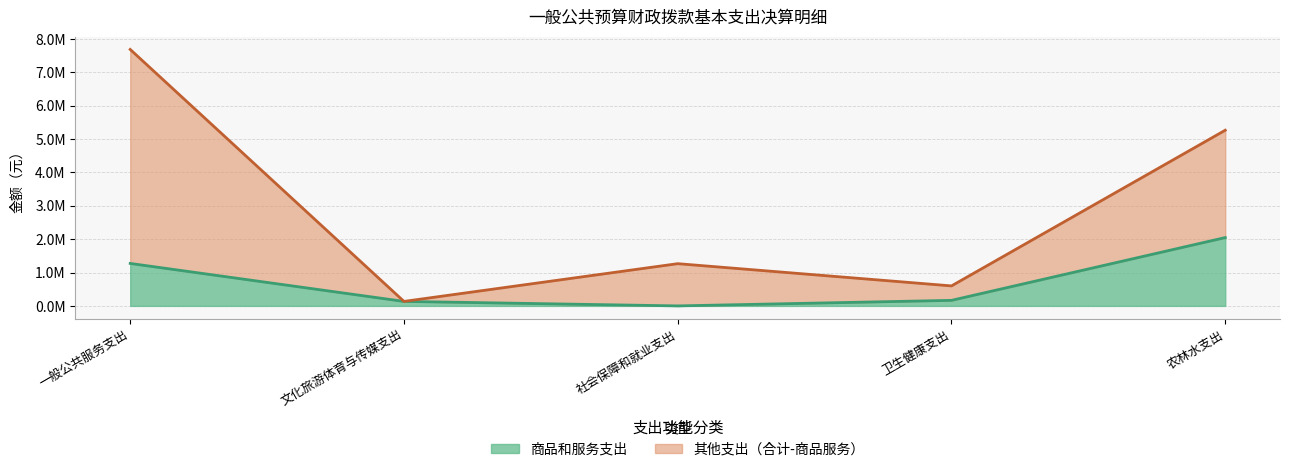

What is the label of the 2nd point from the left?

文化旅游体育与传媒支出